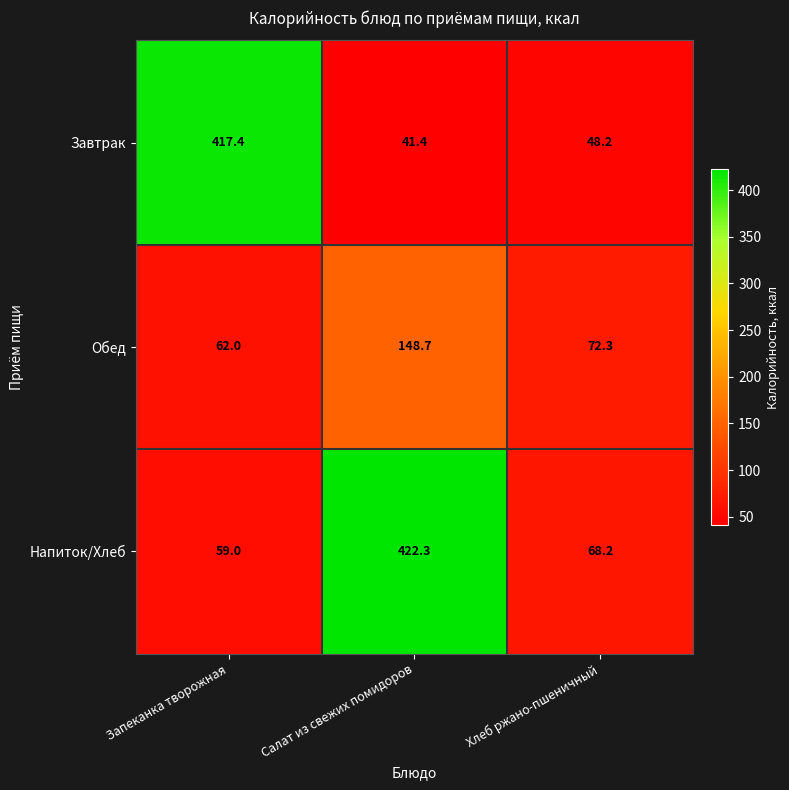

Between Салат из свежих помидоров and Хлеб ржано-пшеничный, which series saw the biggest shift?

Напиток/Хлеб